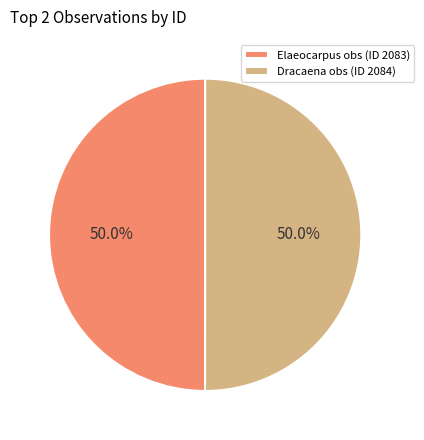

How many slices are in this pie chart?

2